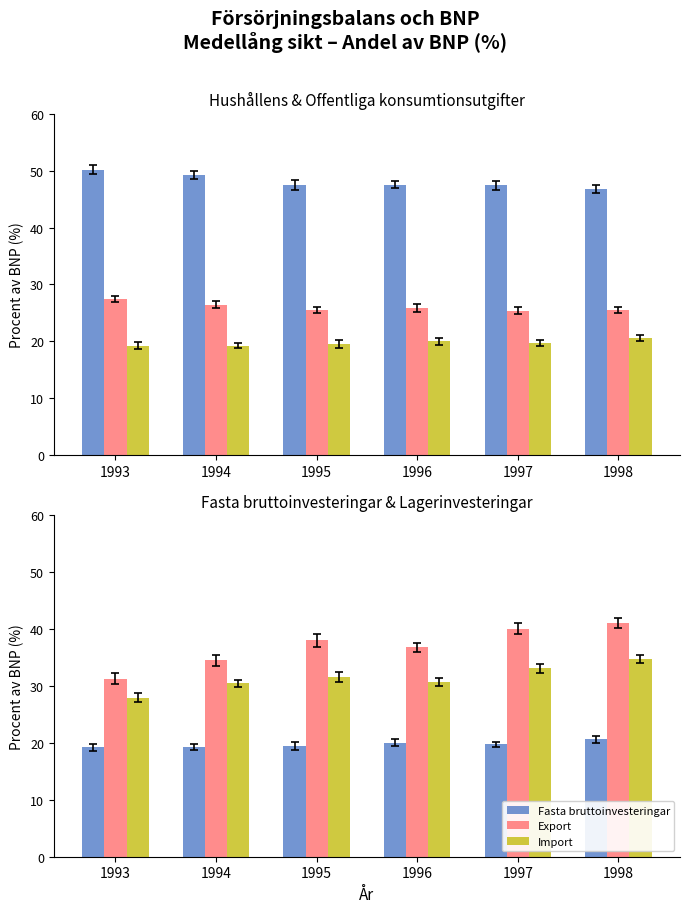

True or false: Import has a value of 10.8 at 1998.

False